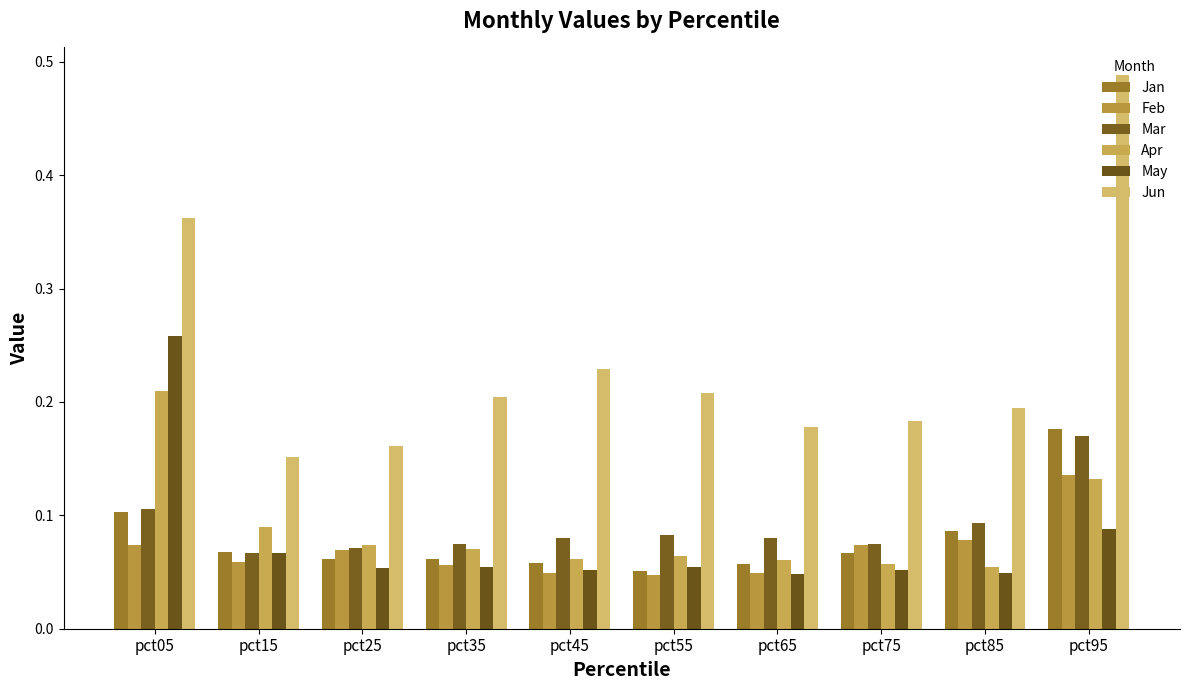

Where is Mar nearest to the value 0?

pct15